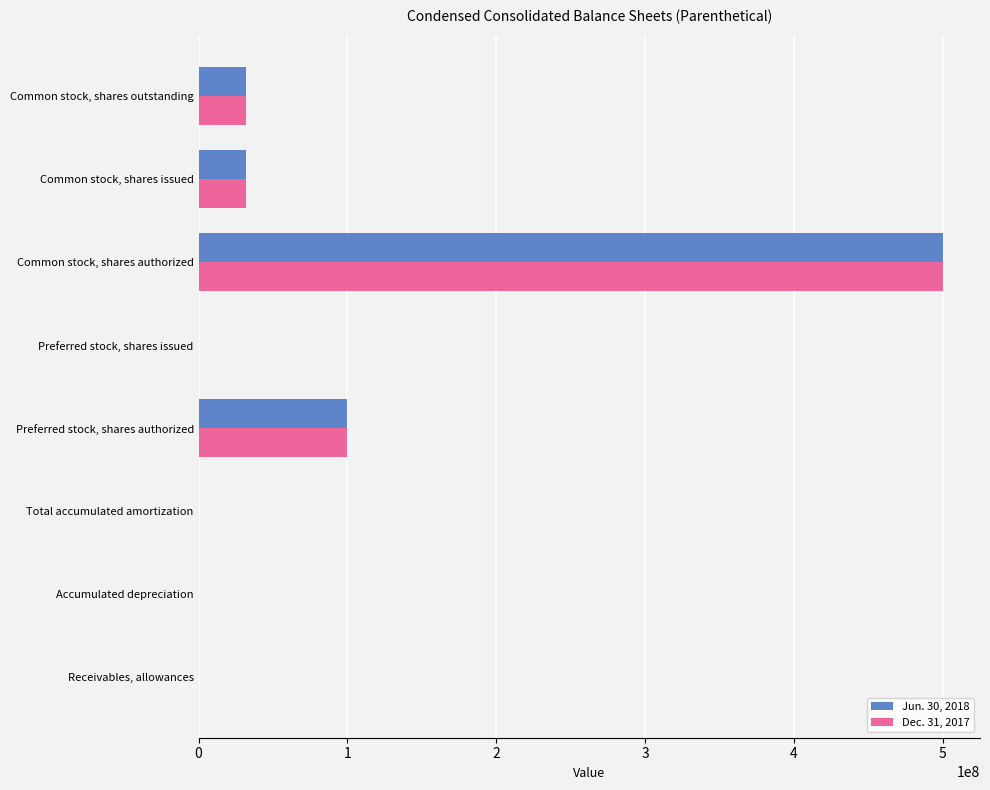

What is the sum of all Dec. 31, 2017 values?

663934901